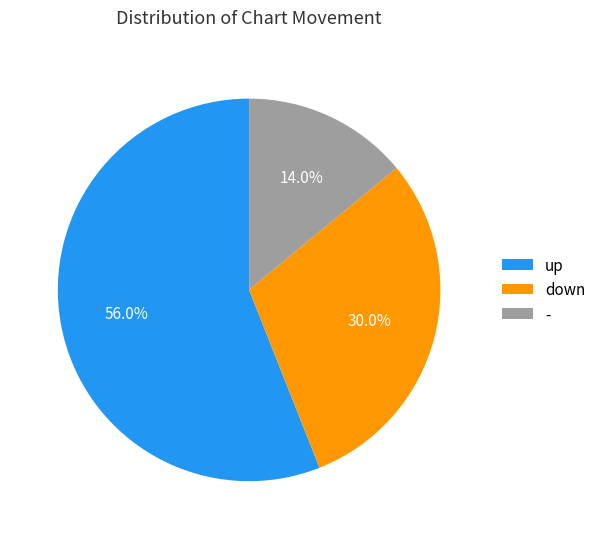

Approximately how many times larger is the value at down compared to -?

2.1